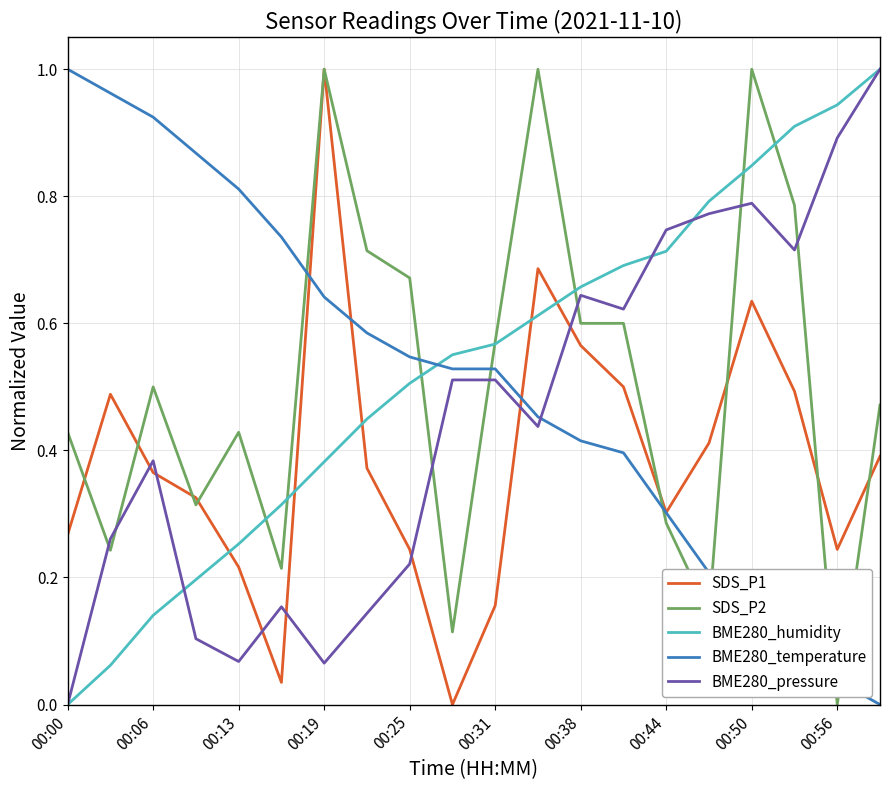

How many values in the BME280_humidity series exceed 0?

19